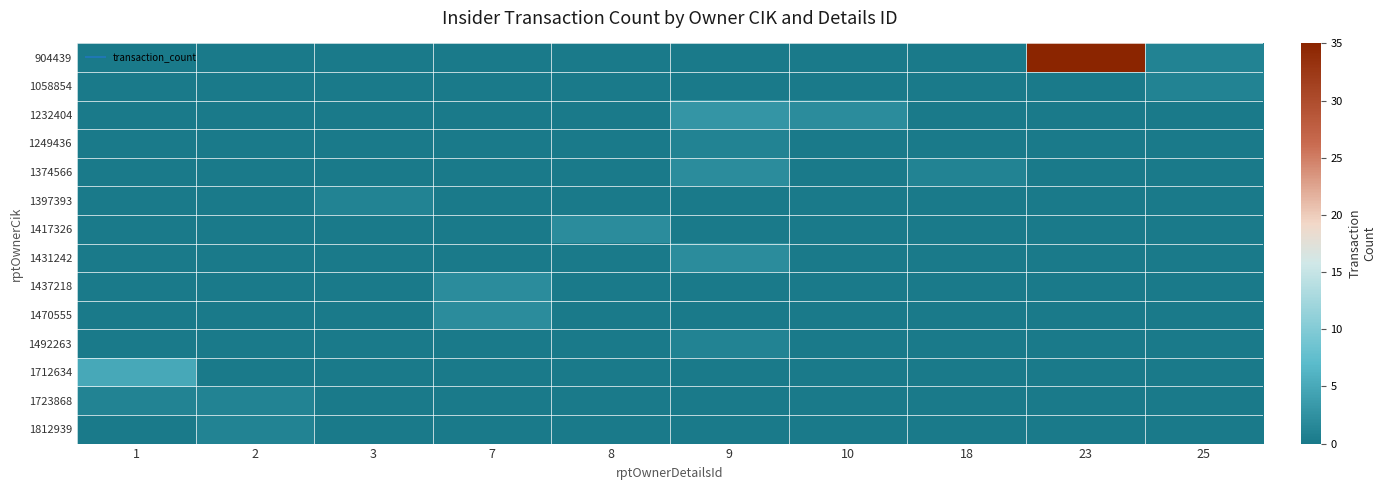

Count the number of categories in the chart.

10